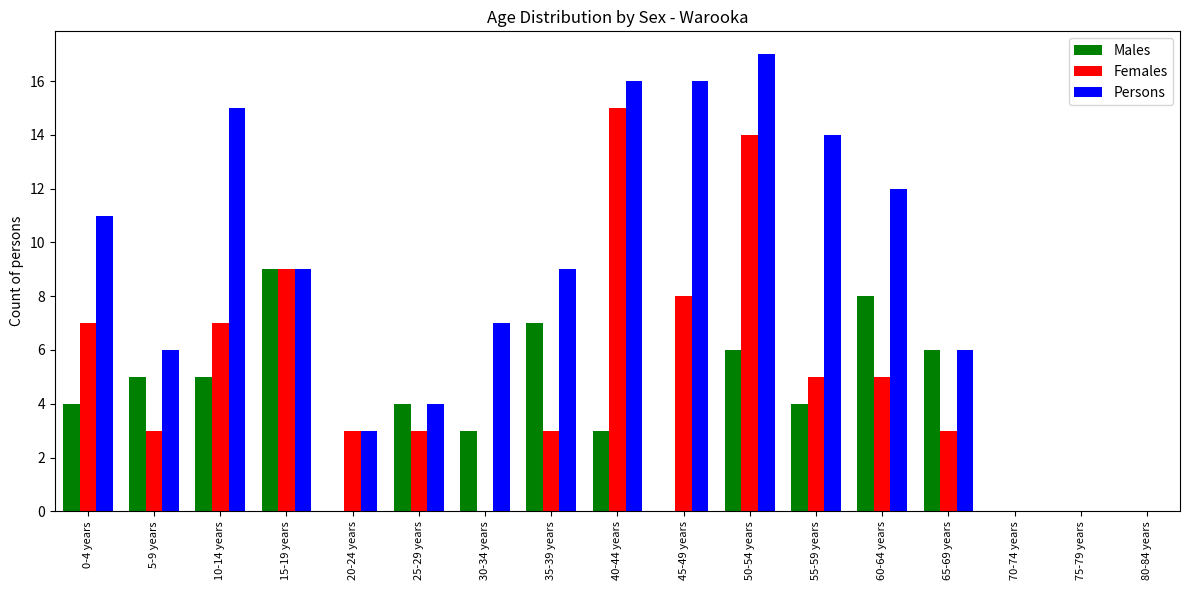

True or false: Males has a value of 5 at 75-79 years.

False